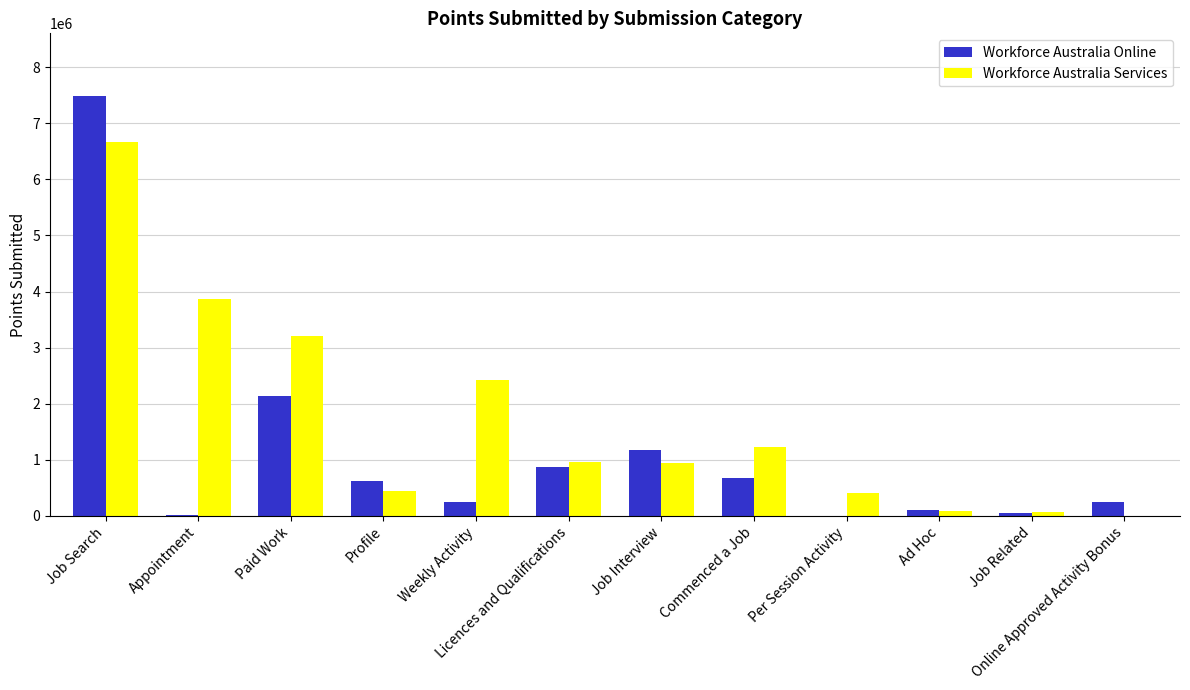

At which category does the chart reach its peak across all series?

Job Search